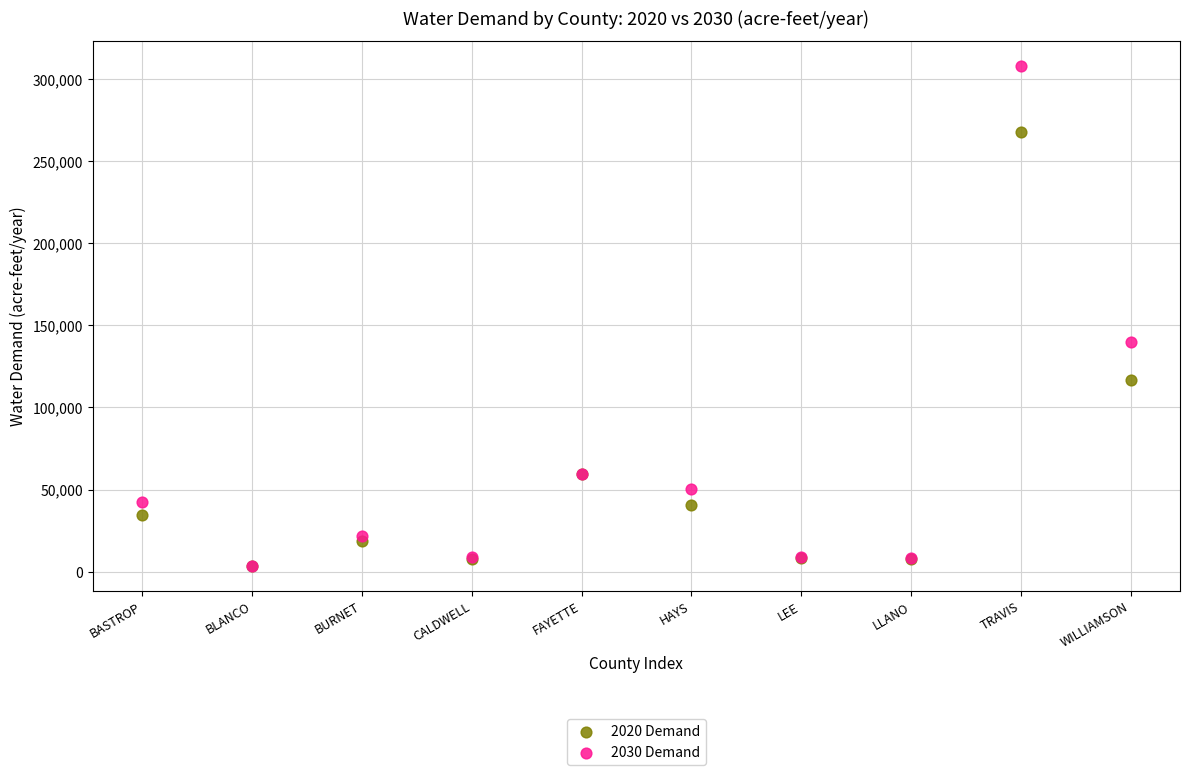

Across all series, what Y value is closest to 155763?

140146